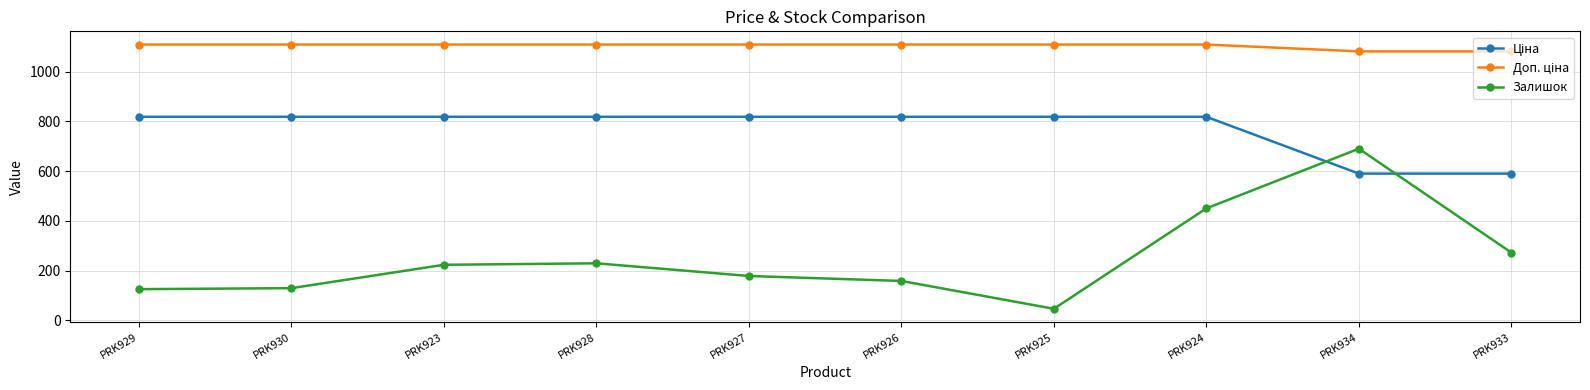

What is the difference between the highest and lowest values at PRK926?

951.2